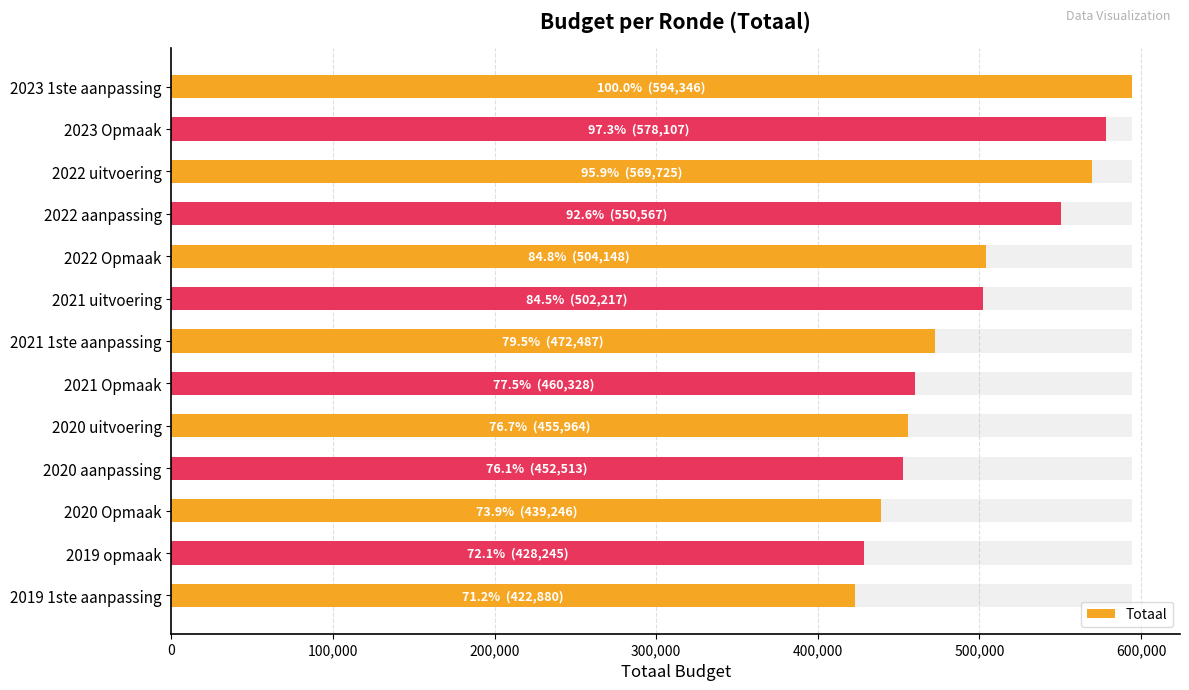

What is the difference between the maximum and minimum values?

171466